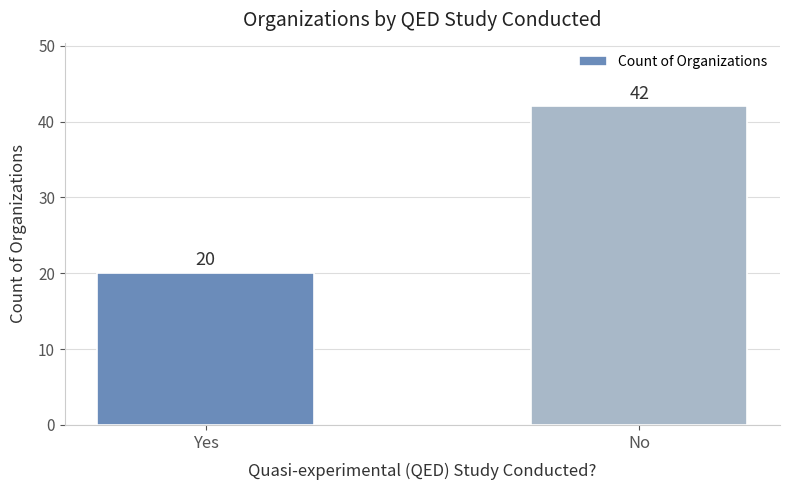

Count the number of categories in the chart.

2